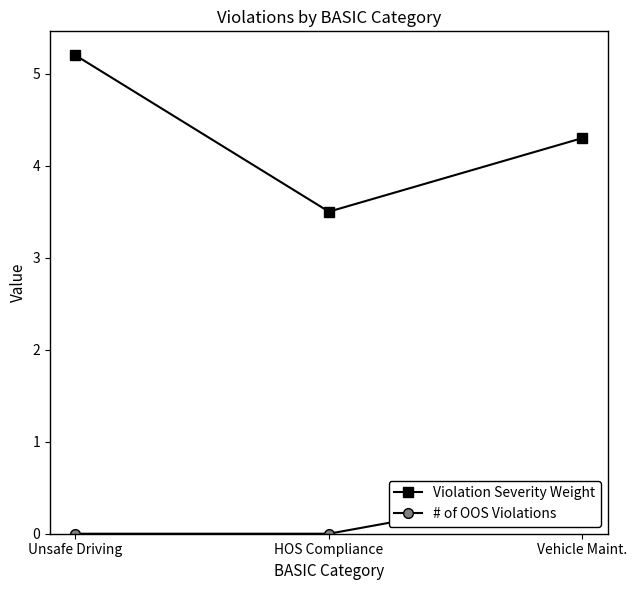

What is the average value of the # of OOS Violations series?

0.2